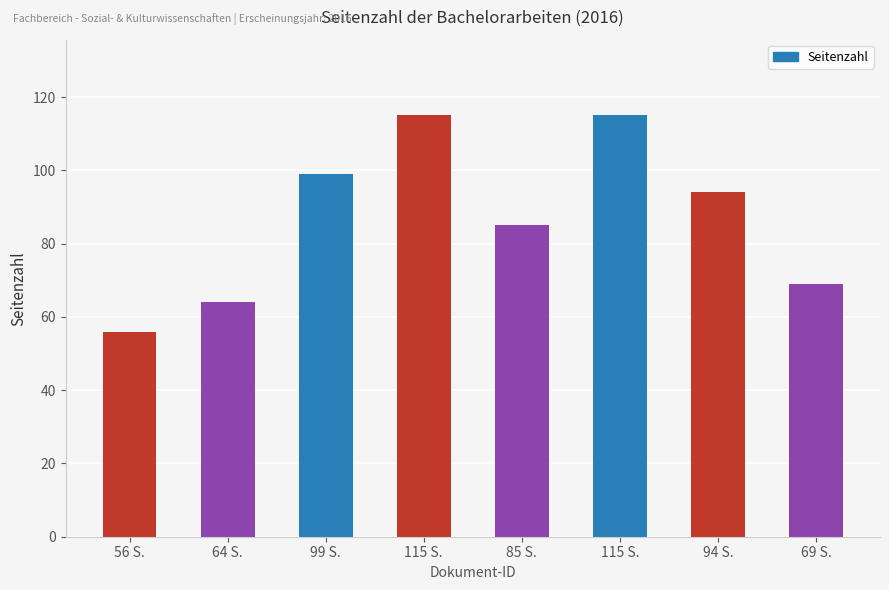

Are the bars horizontal?

No